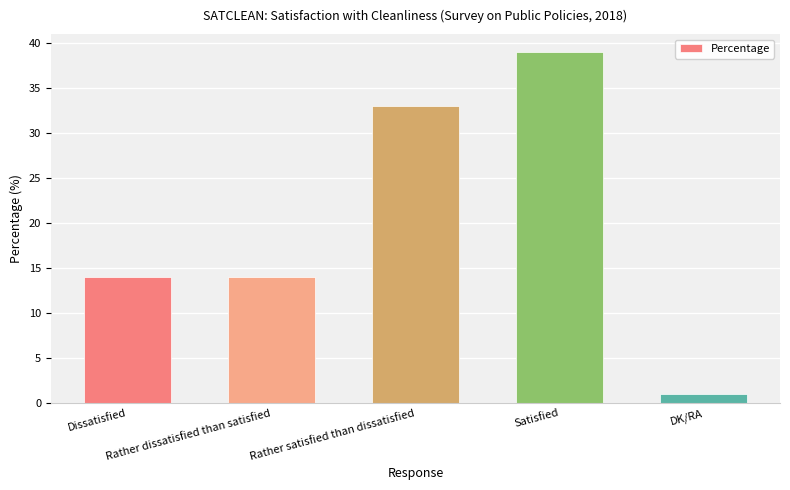

What is the ratio of the value at Satisfied to the value at Rather satisfied than dissatisfied?

1.2